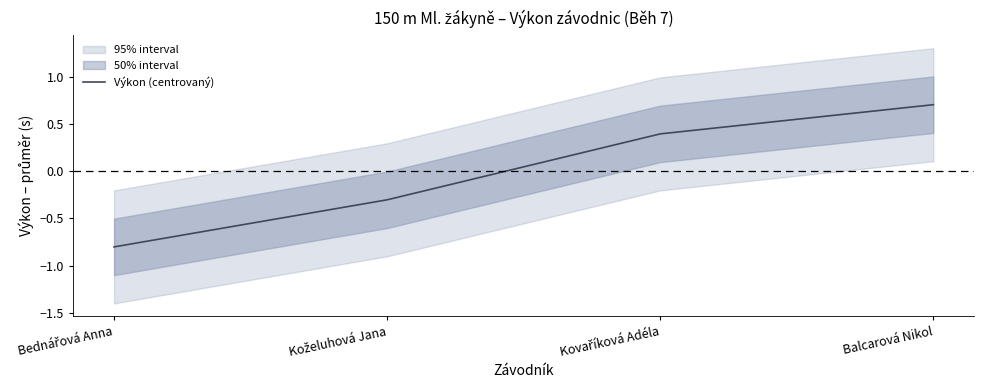

Rank the categories by value from highest to lowest.

Balcarová Nikol, Kovaříková Adéla, Koželuhová Jana, Bednářová Anna